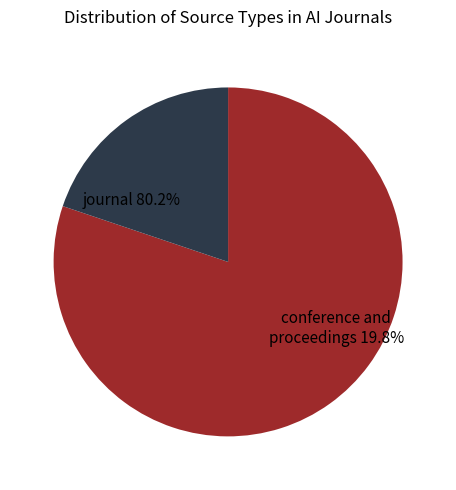

Which category has the biggest portion of the pie?

journal